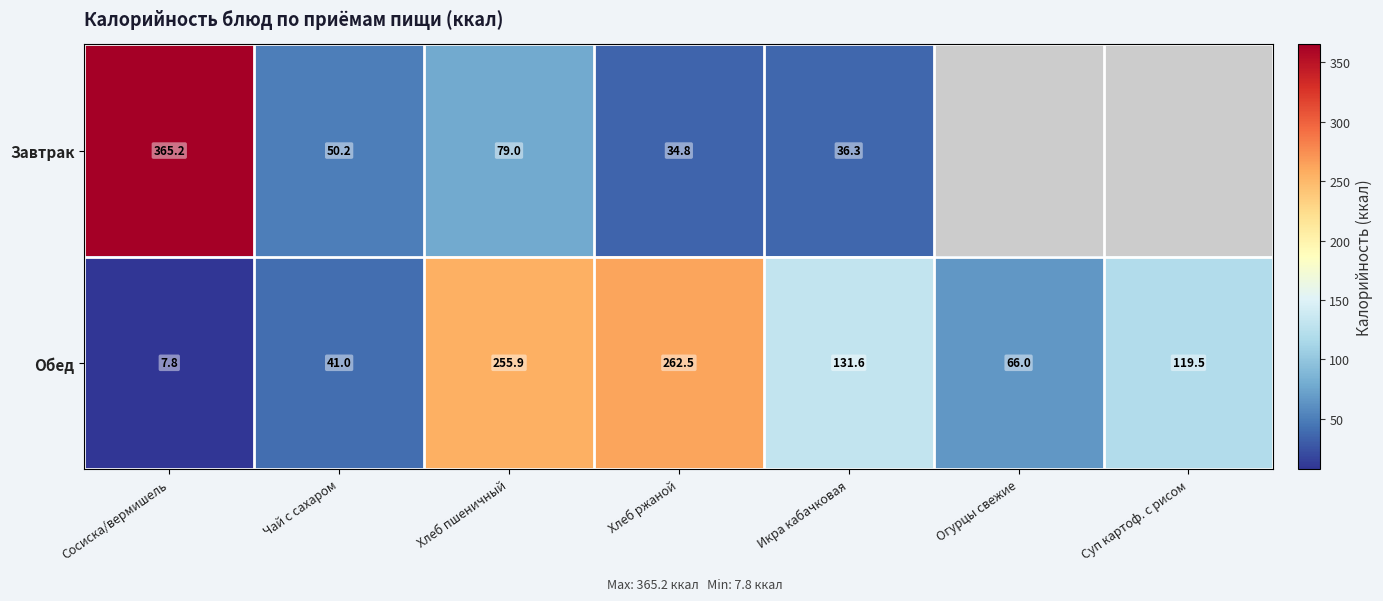

Rank the series at Икра кабачковая from highest to lowest value.

Обед, Завтрак